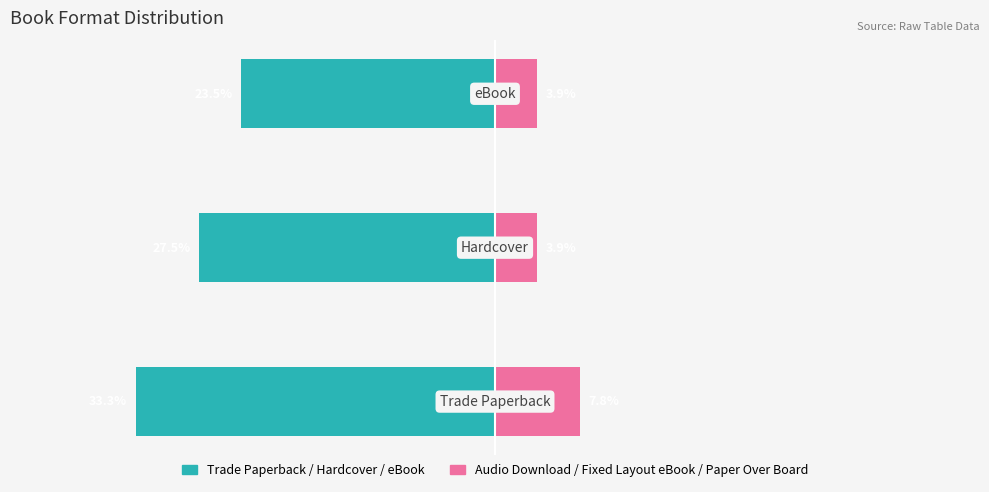

What is the sum of all Trade/HC/eBook (primary) values?

-84.3